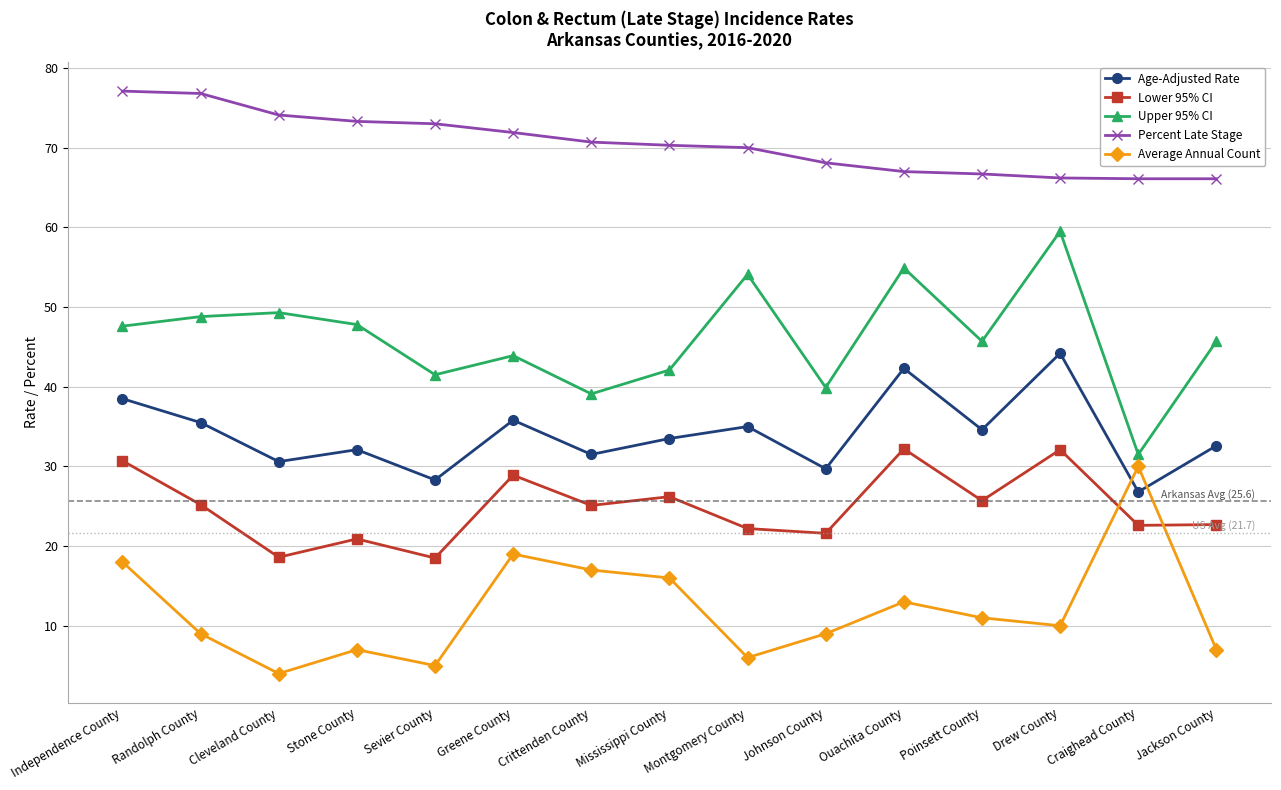

What is the difference between the highest and lowest values at Drew County?

56.2